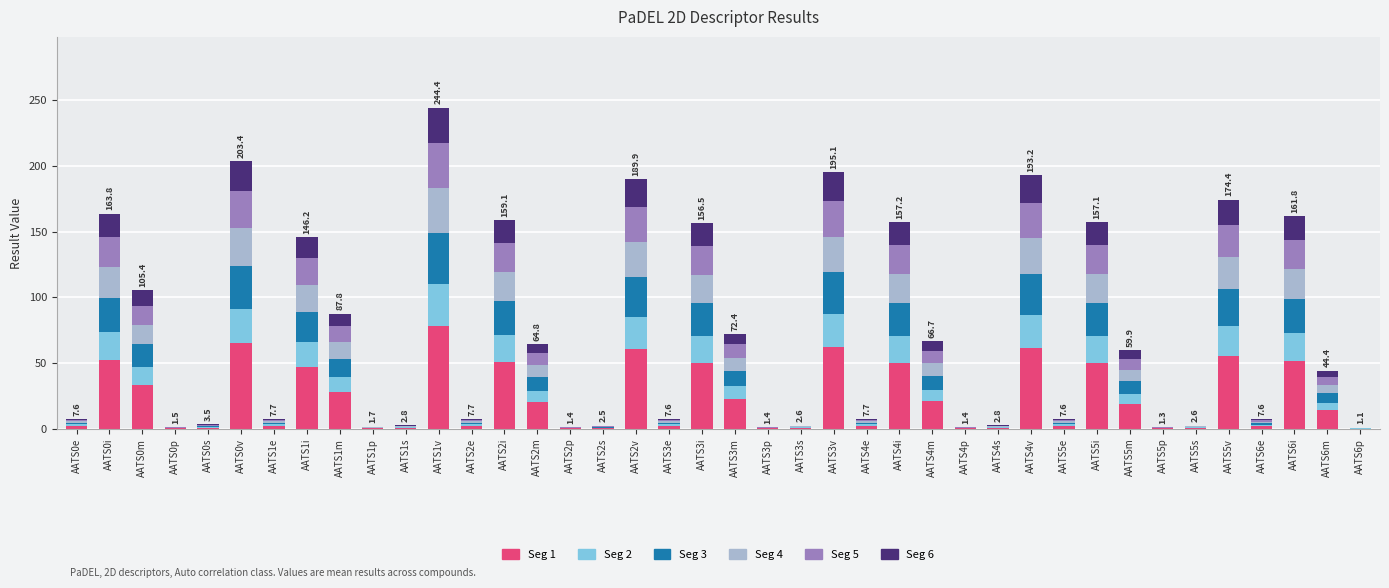

Which category has the highest value in the Seg 1 series?

AATS1v